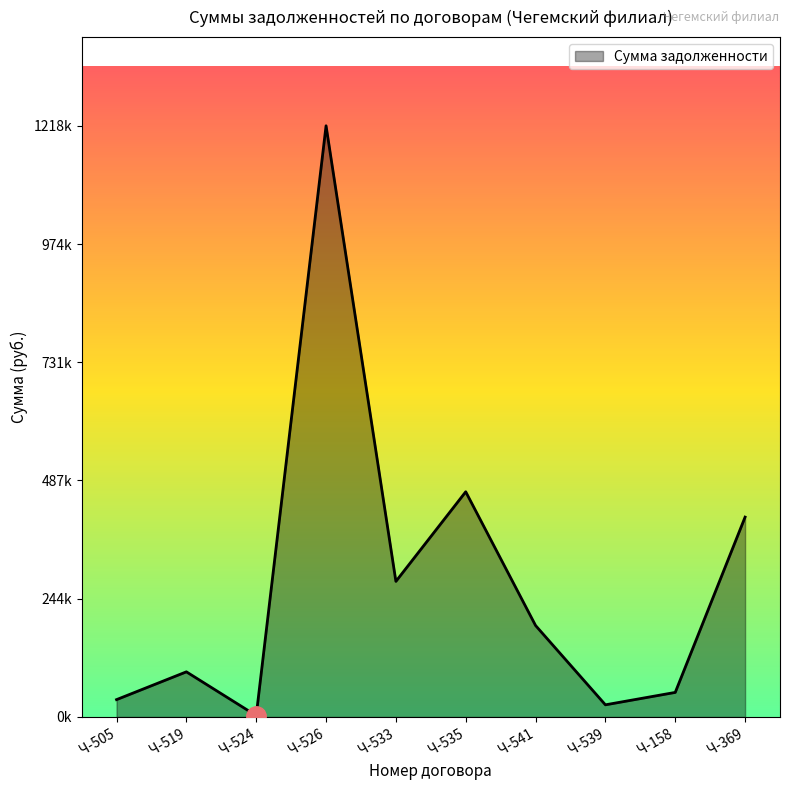

List the labels in order of value, largest first.

Ч-526, Ч-535, Ч-369, Ч-533, Ч-541, Ч-519, Ч-158, Ч-505, Ч-539, Ч-524